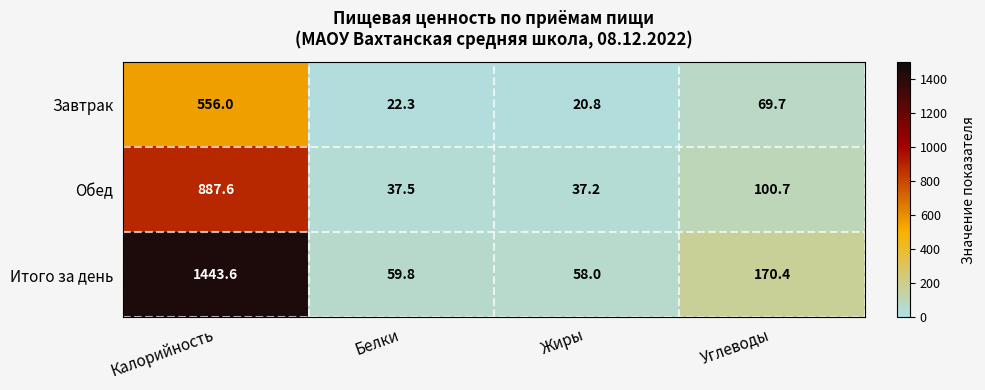

Rank the series by their average value, from lowest to highest.

Завтрак, Обед, Итого за день